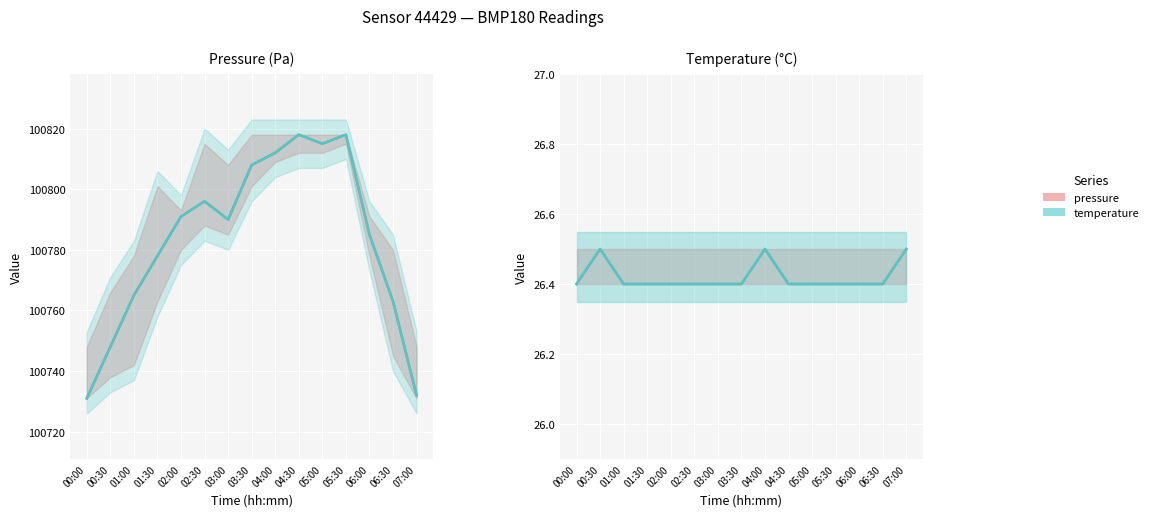

How many lines are shown in the chart?

4